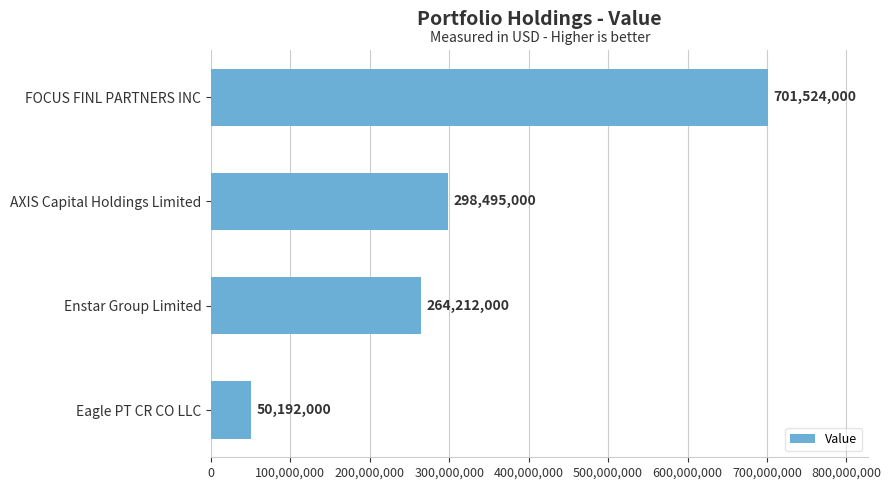

How many bars are there in total?

4